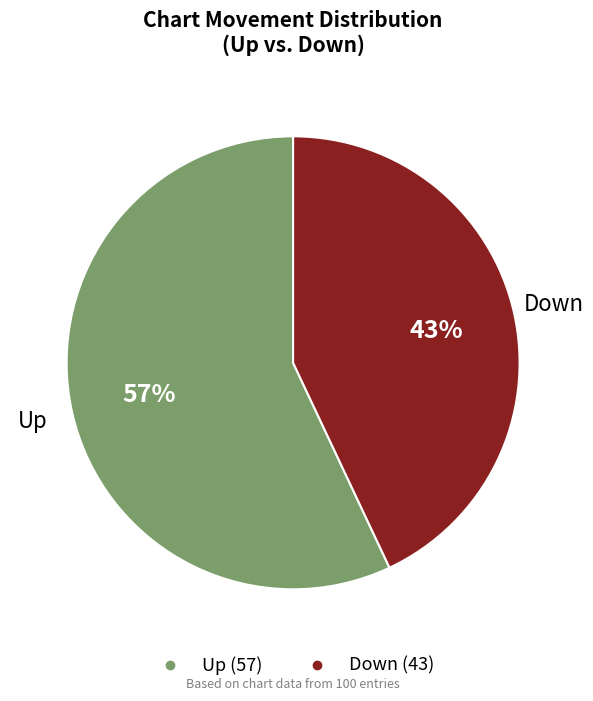

How many slices are in this pie chart?

2